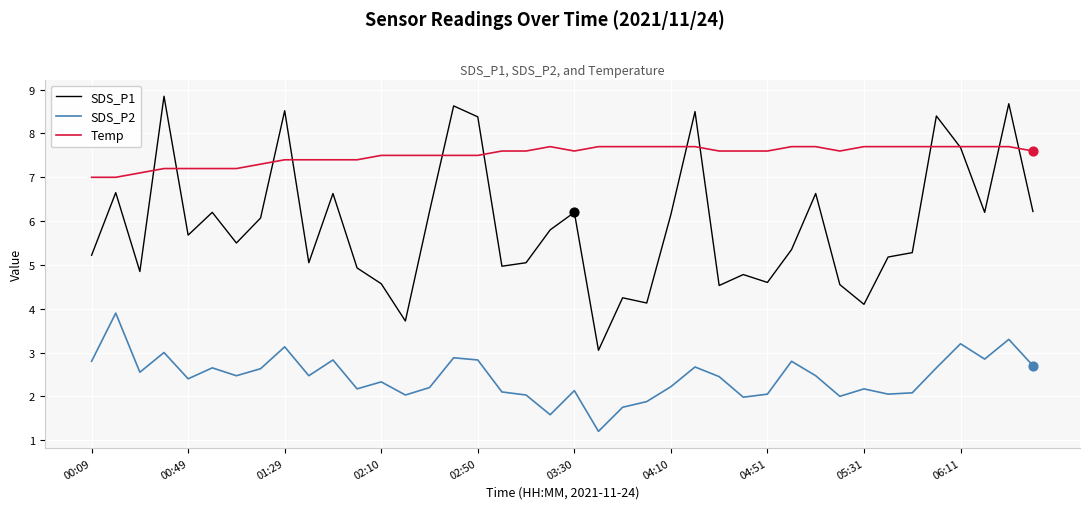

What are all the series names shown in the legend?

SDS_P1, SDS_P2, Temp